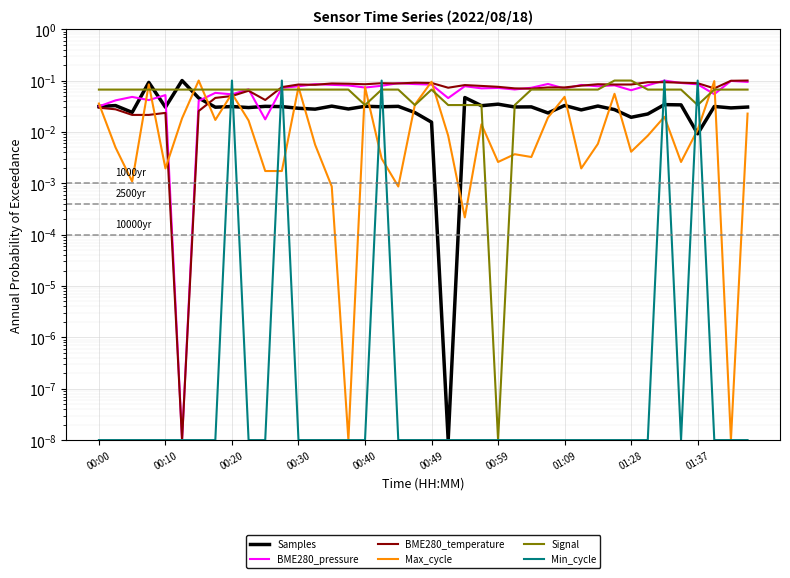

What is the total value across all series at 25?

0.2